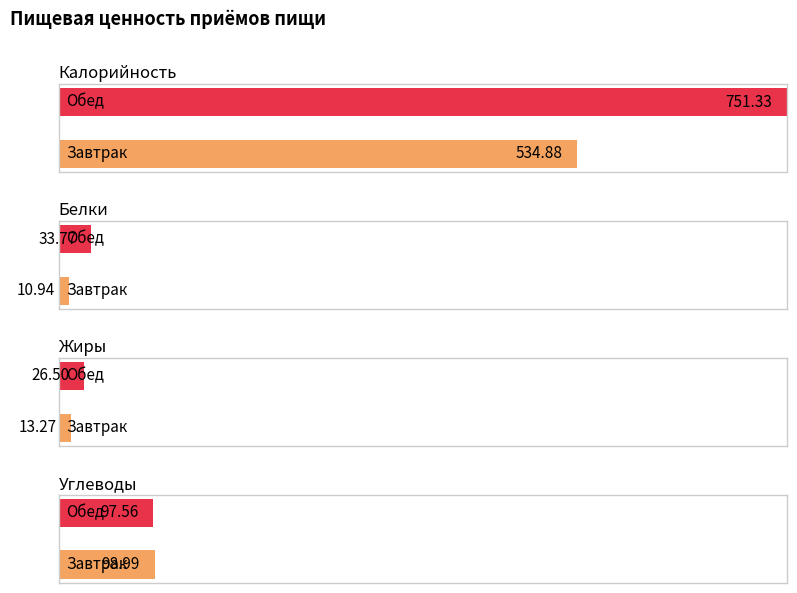

Which series has the largest range (max minus min)?

Калорийность